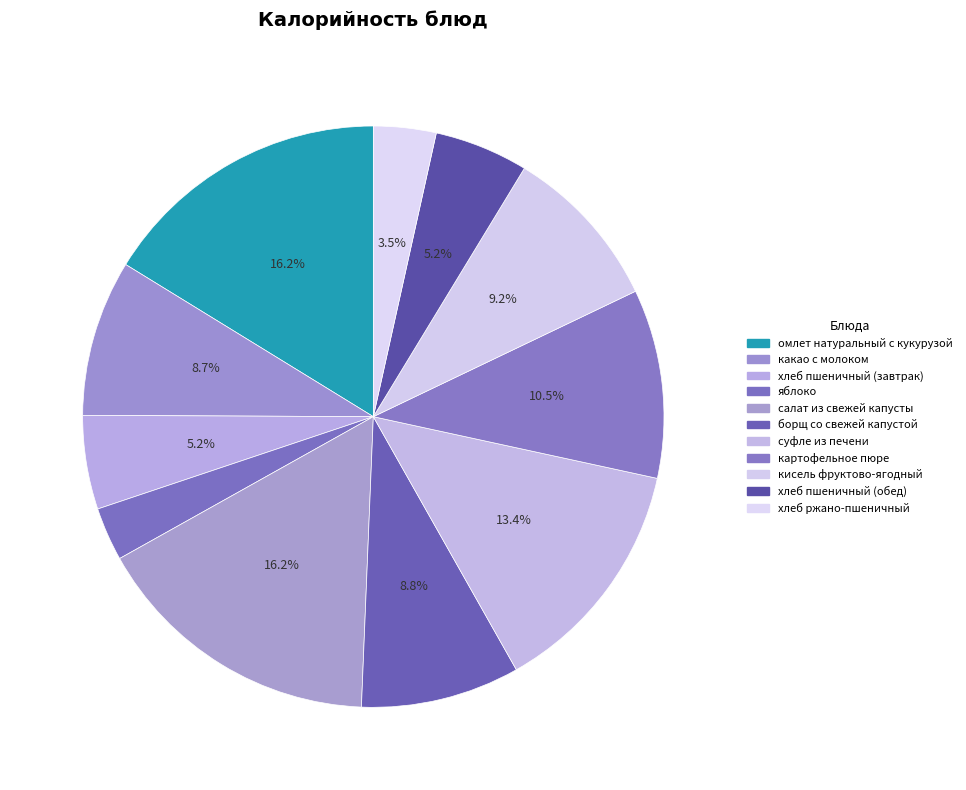

How many segments does this pie chart have?

11